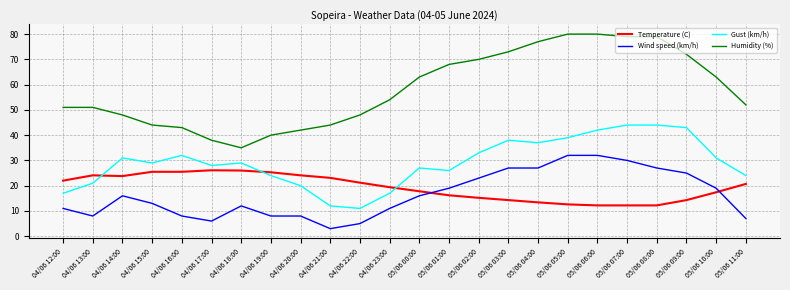

What is the difference between the Gust (km/h) values at 04/06 16:00 and 04/06 18:00?

3.0